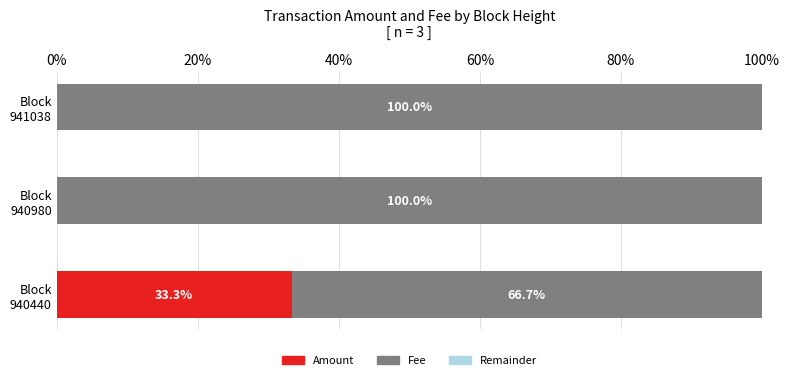

What is the sum of all Amount values?

33.3